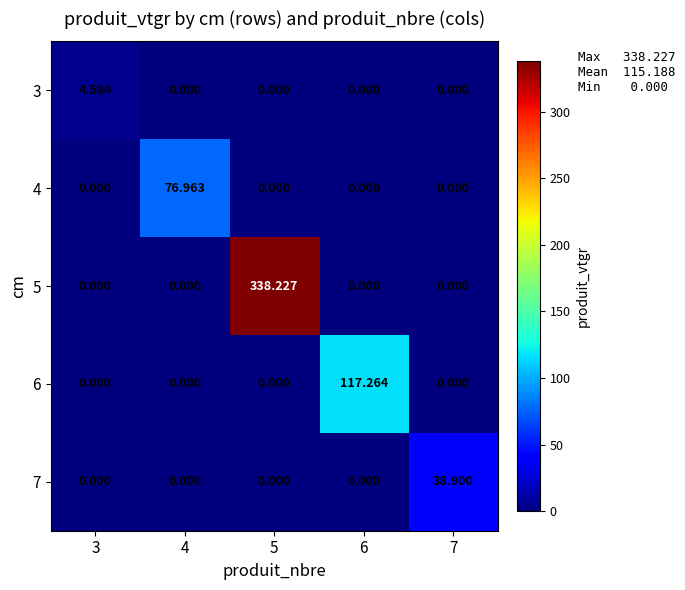

Is the value of 5 at 6 greater than the value of 6 at 6?

No